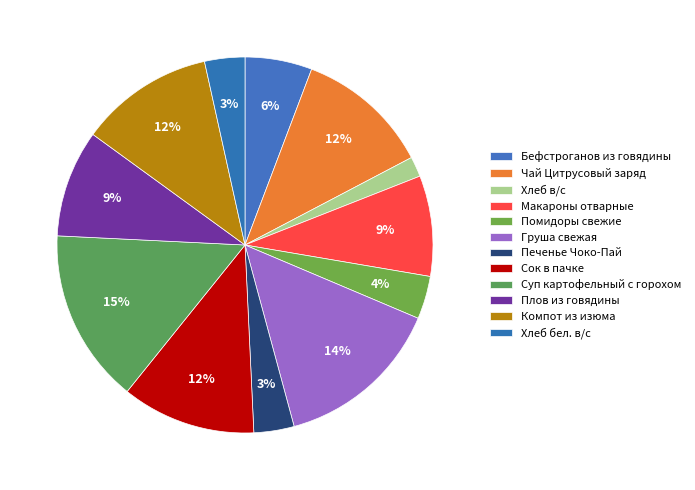

Which category has the smallest portion of the pie?

Хлеб в/с